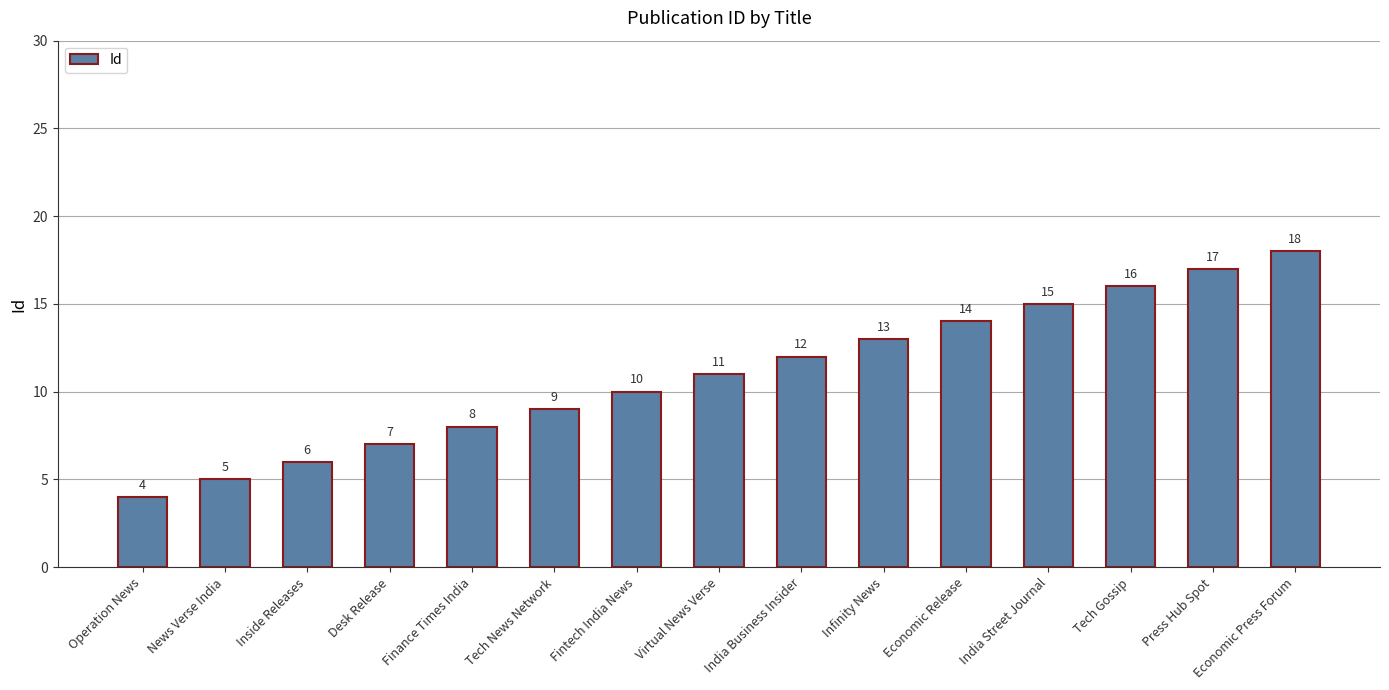

The value at India Street Journal is 24. True or false?

False